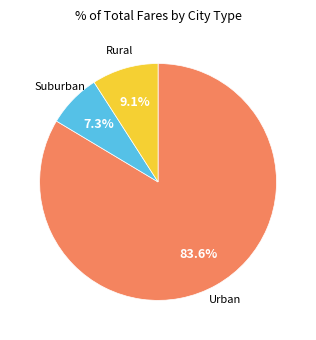

Is there a majority slice in this chart?

Yes